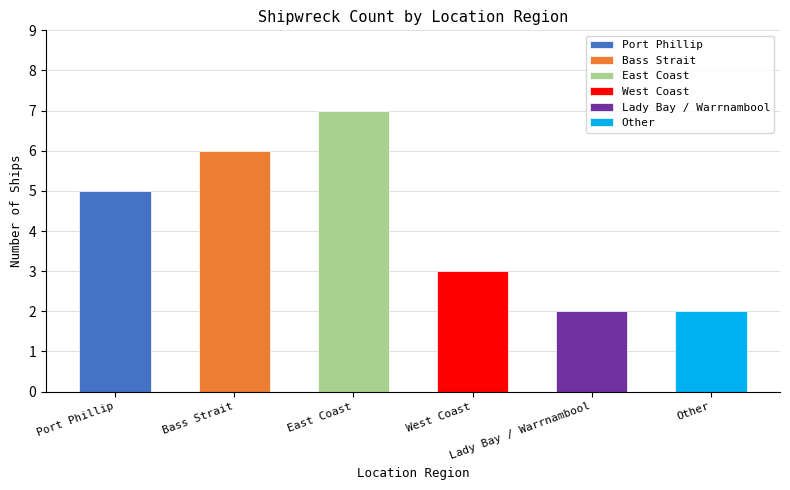

True or false: the data shows 8 at Port Phillip.

False